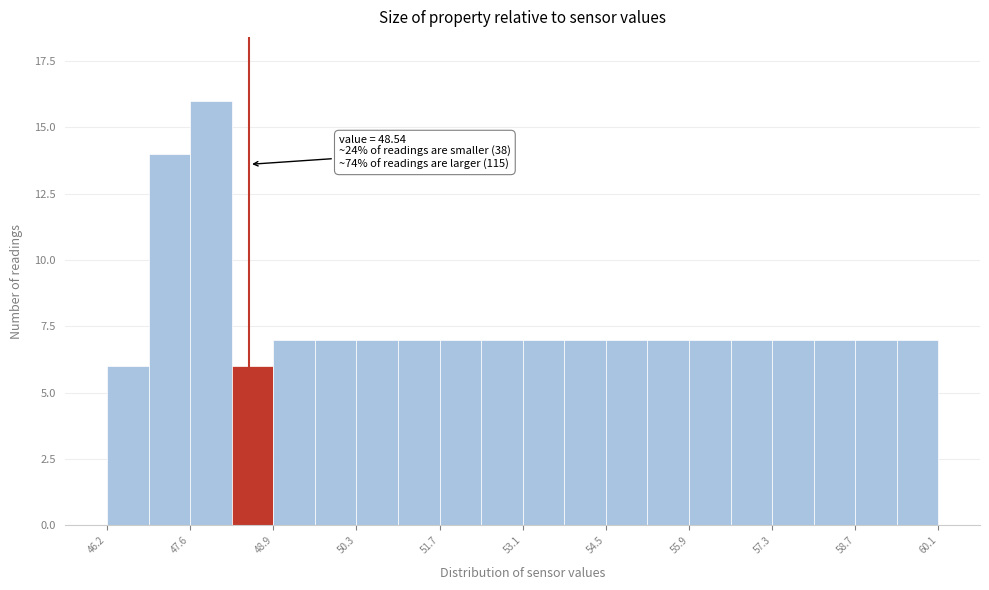

Around what value on the x-axis is the tallest bar? Give the approximate position of its centre, as read against the axis.

47.8